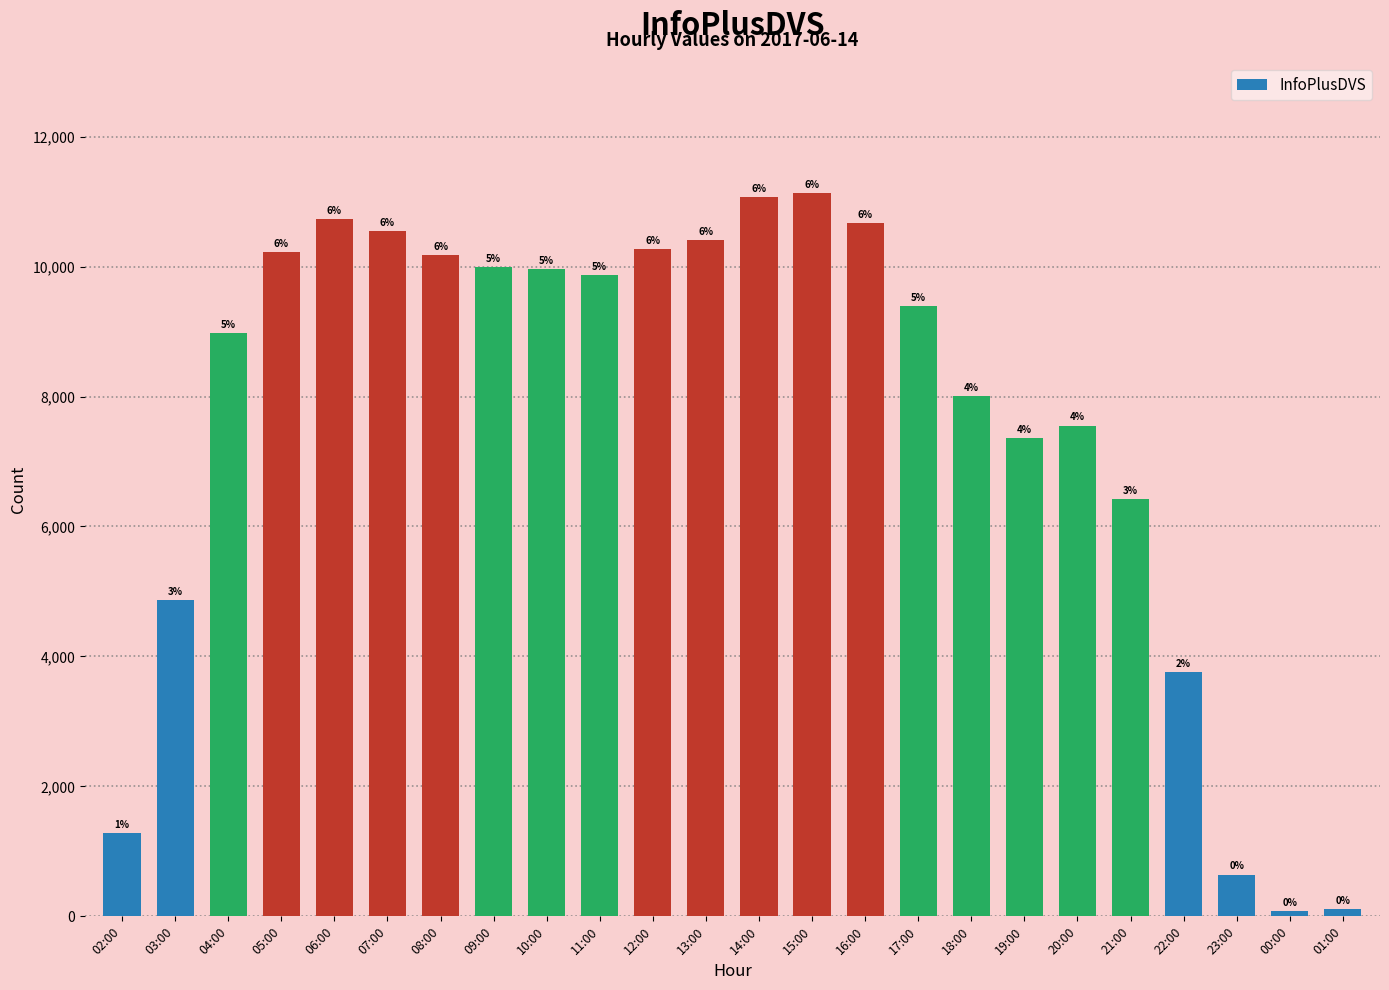

What is the average value?

7646